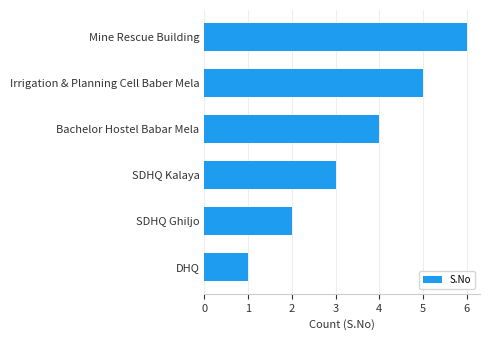

Rank the categories by value from lowest to highest.

DHQ, SDHQ Ghiljo, SDHQ Kalaya, Bachelor Hostel Babar Mela, Irrigation & Planning Cell Baber Mela, Mine Rescue Building